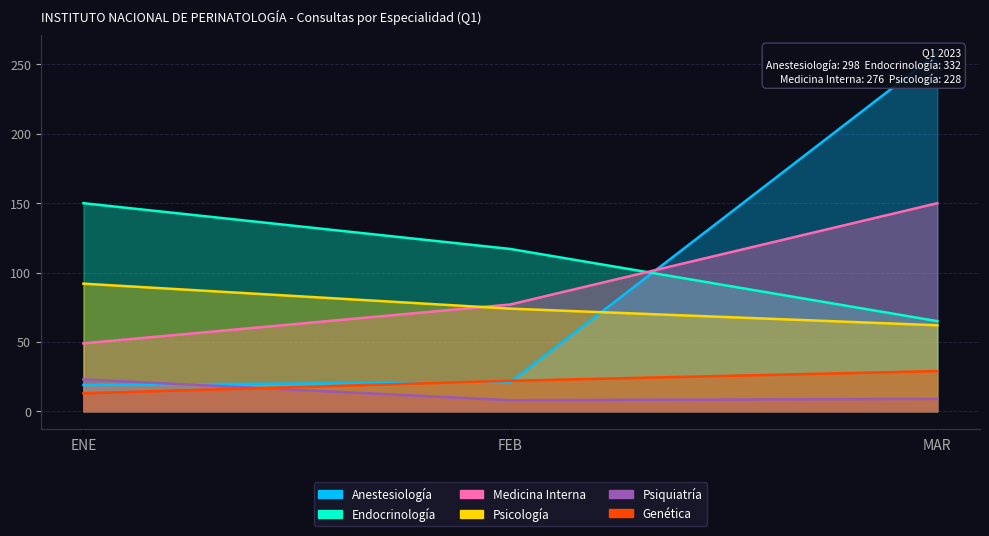

Reading left to right, transcribe all the data shown in this chart.

Anestesiología: 19	21	258
Endocrinología: 150	117	65
Medicina Interna: 49	77	150
Psicología: 92	74	62
Psiquiatría: 23	8	9
Genética: 13	22	29